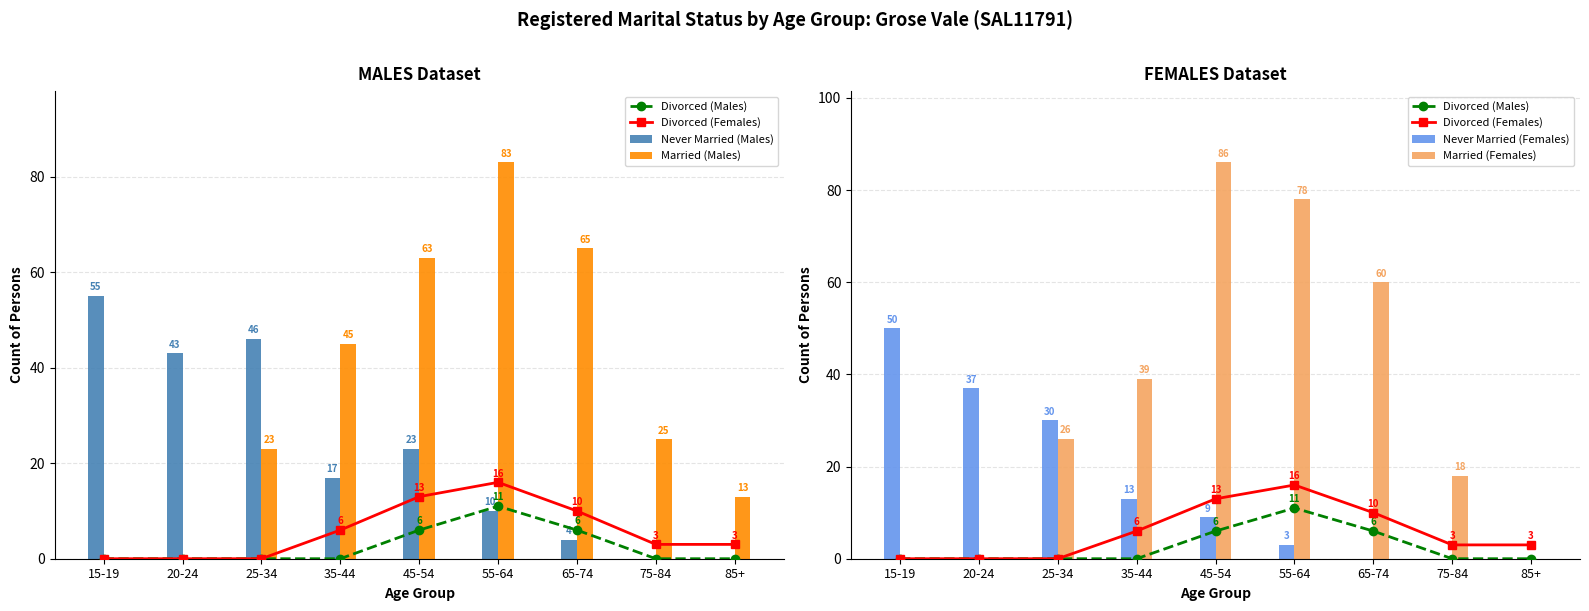

Between 35-44 and 85+, which series saw the biggest shift?

Married (Females)